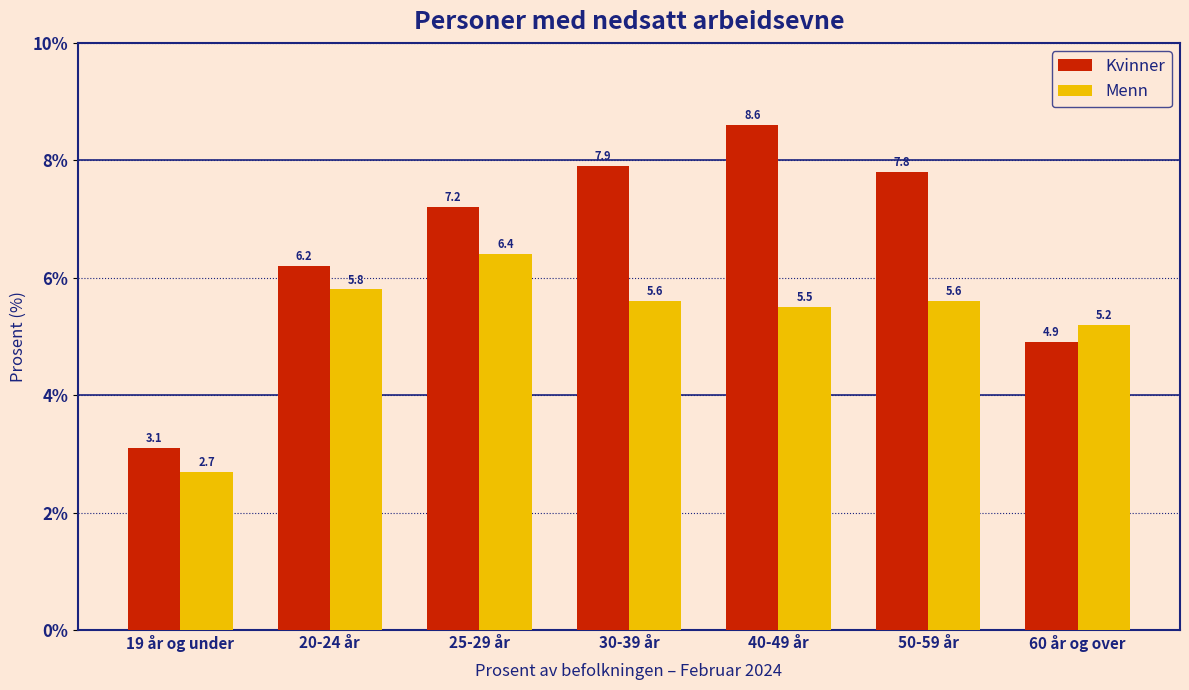

Reading left to right, list all the values displayed in this chart.

Kvinner: 19 år og under=3.1	20-24 år=6.2	25-29 år=7.2	30-39 år=7.9	40-49 år=8.6	50-59 år=7.8	60 år og over=4.9
Menn: 19 år og under=2.7	20-24 år=5.8	25-29 år=6.4	30-39 år=5.6	40-49 år=5.5	50-59 år=5.6	60 år og over=5.2